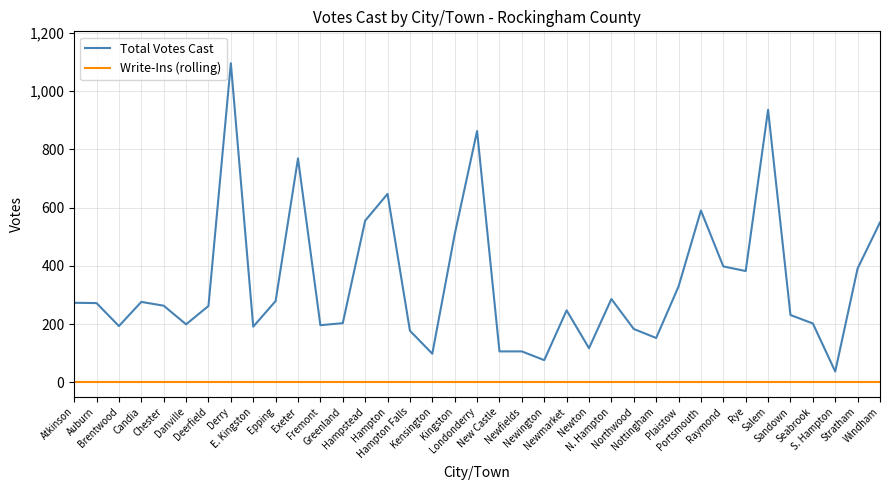

Which series has the widest spread of values?

Total Votes Cast